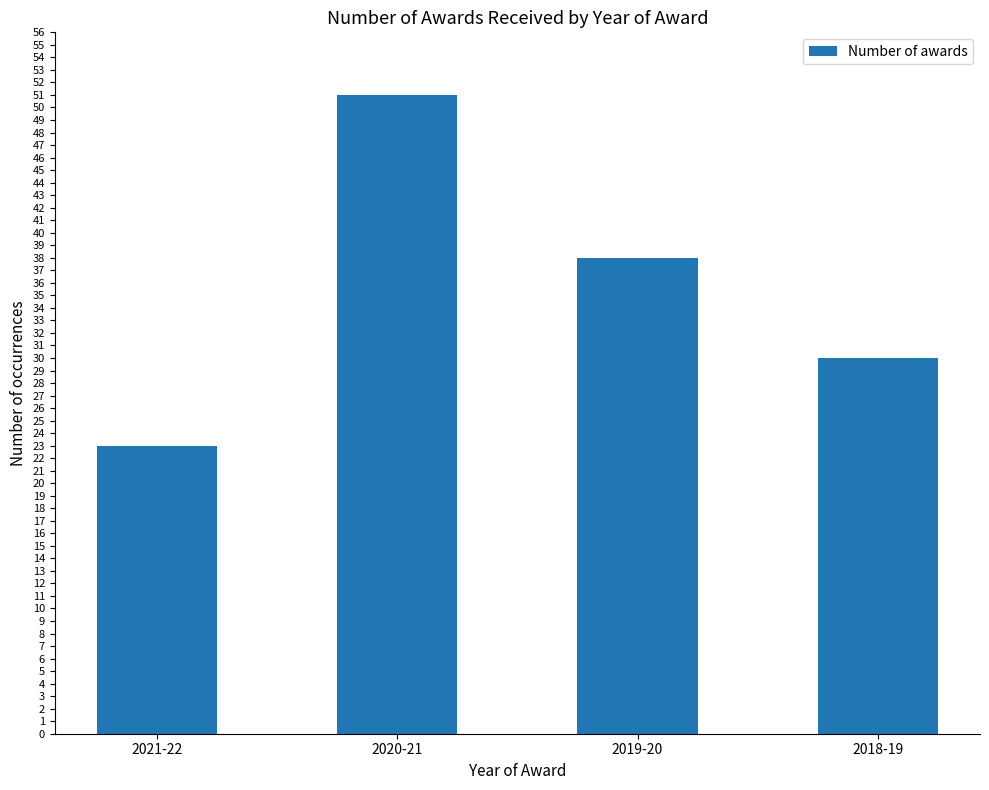

Which has a higher value, 2019-20 or 2018-19?

2019-20